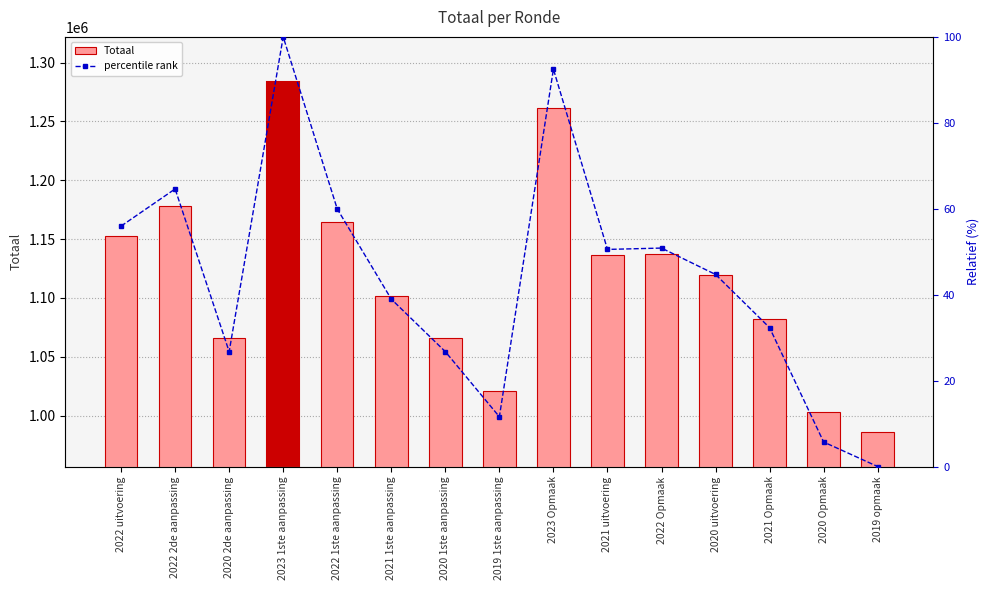

True or false: Totaal has a value of 1814475.3 at 2021 Opmaak.

False